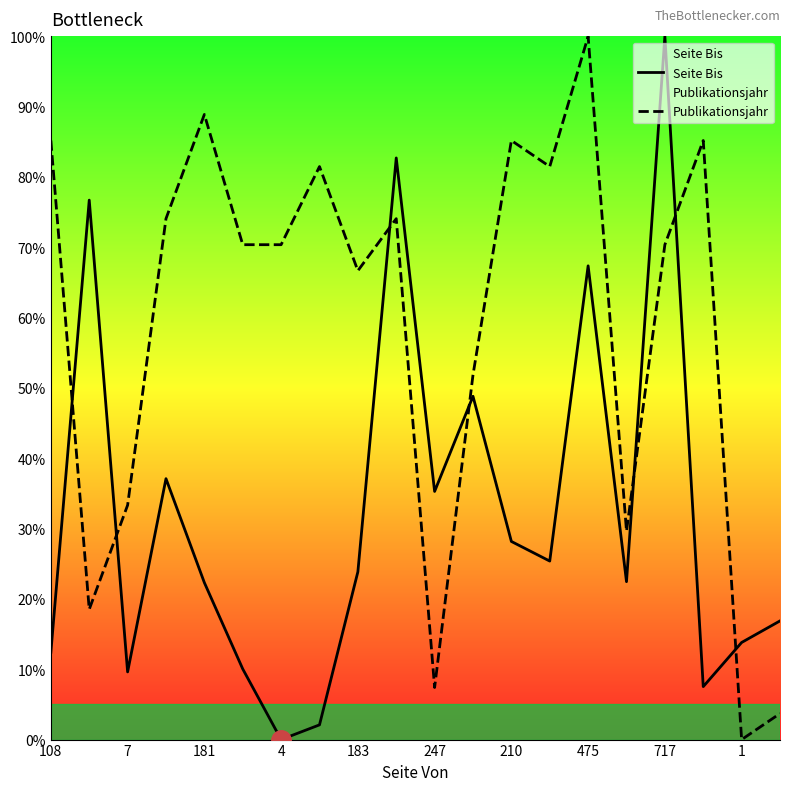

True or false: Publikationsjahr and Seite Bis cross at least once.

True